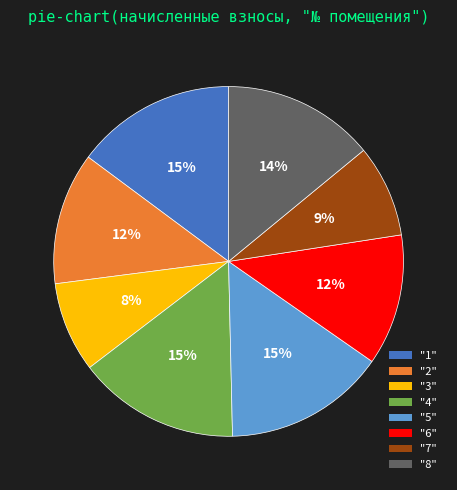

Count the number of slices in the pie.

8